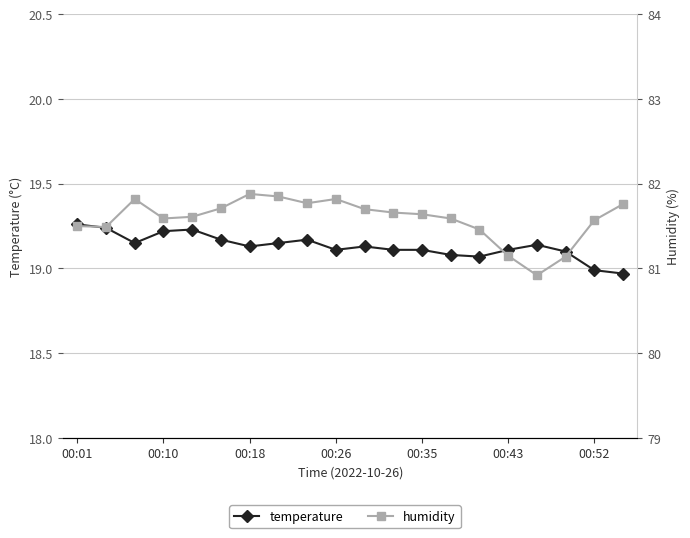

The value of temperature at 00:01 is 11.4. True or false?

False